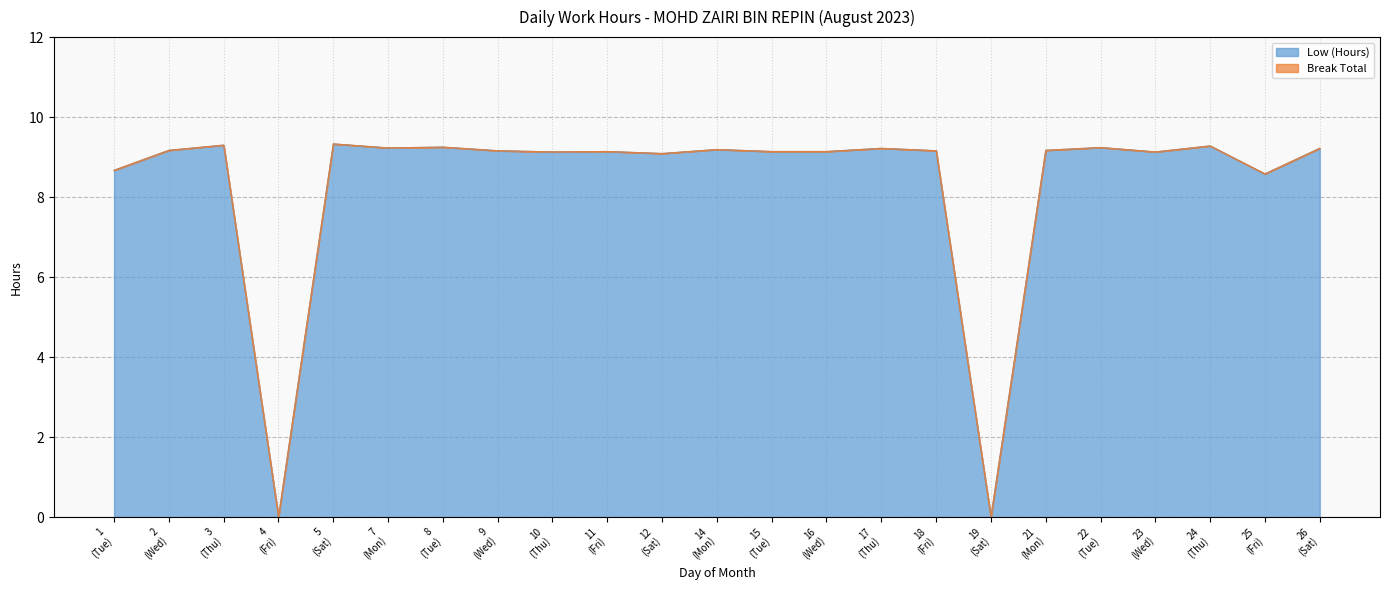

How many data points does each series have?

23